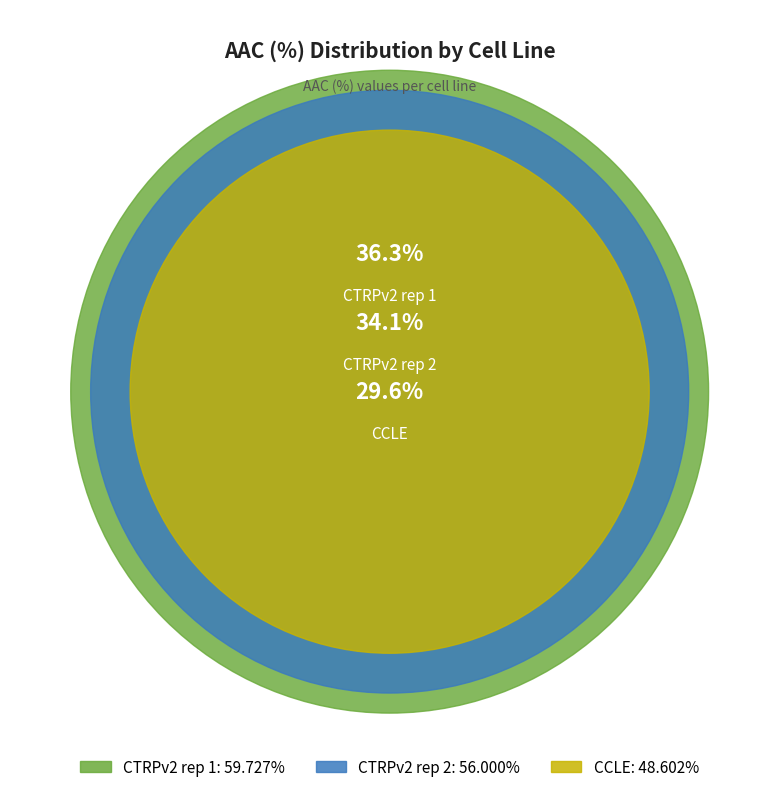

To the nearest percent, what is the average slice percentage?

33%